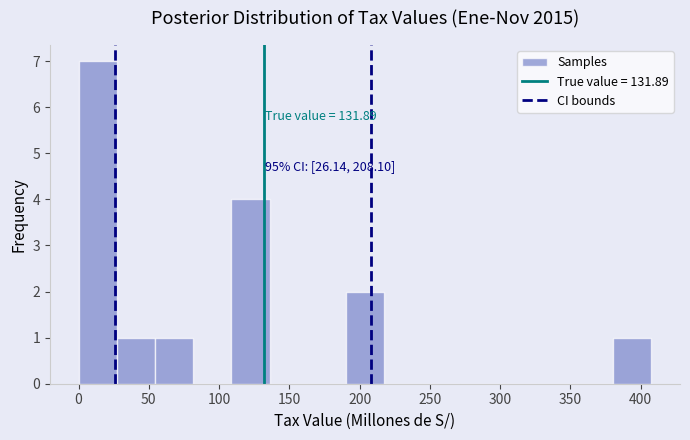

Which range on the x-axis has the tallest bar?

0 to 25